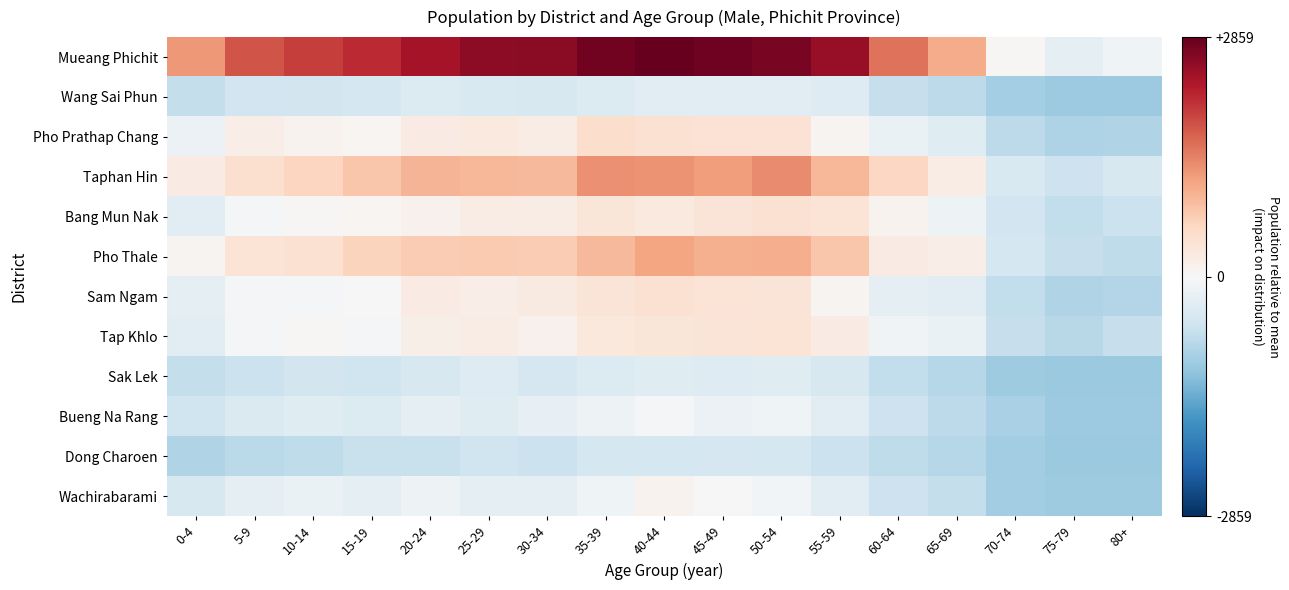

Rank the series at 60-64 from lowest to highest value.

Dong Charoen, Sak Lek, Wang Sai Phun, Bueng Na Rang, Wachirabarami, Sam Ngam, Pho Prathap Chang, Tap Khlo, Bang Mun Nak, Pho Thale, Taphan Hin, Mueang Phichit